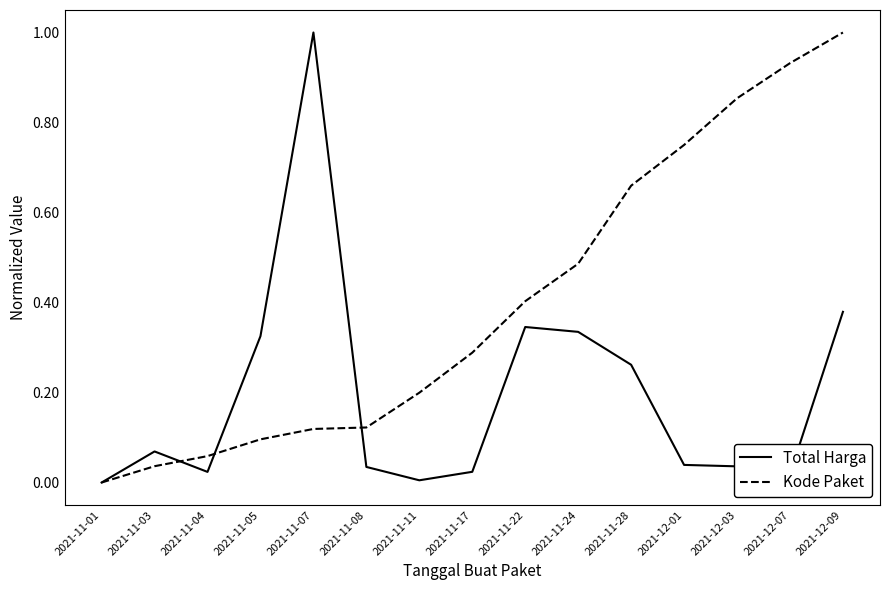

Which series changed the most between 2021-11-04 and 2021-12-09?

Kode Paket